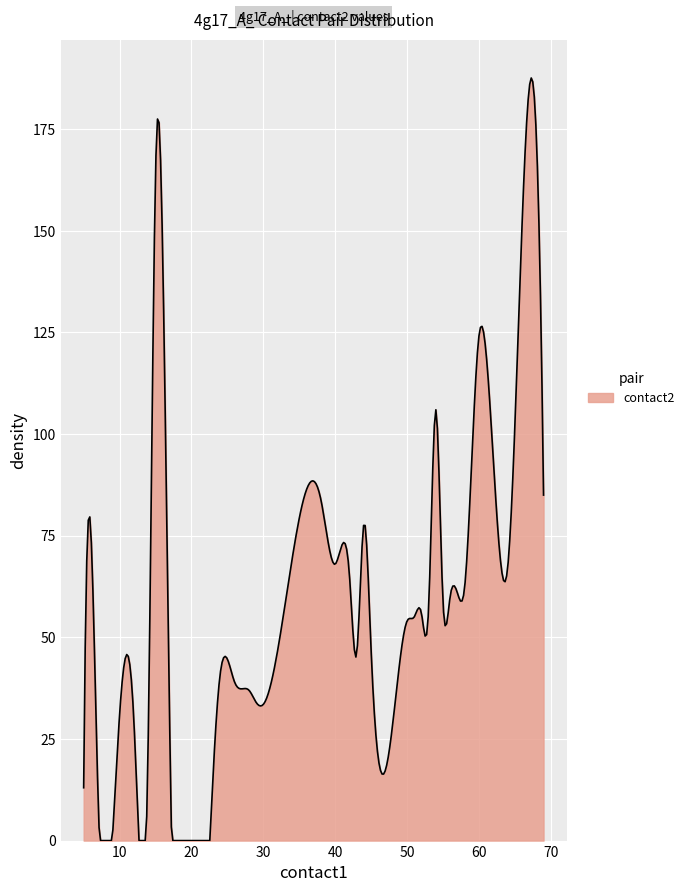

Does the chart have visible grid lines?

Yes